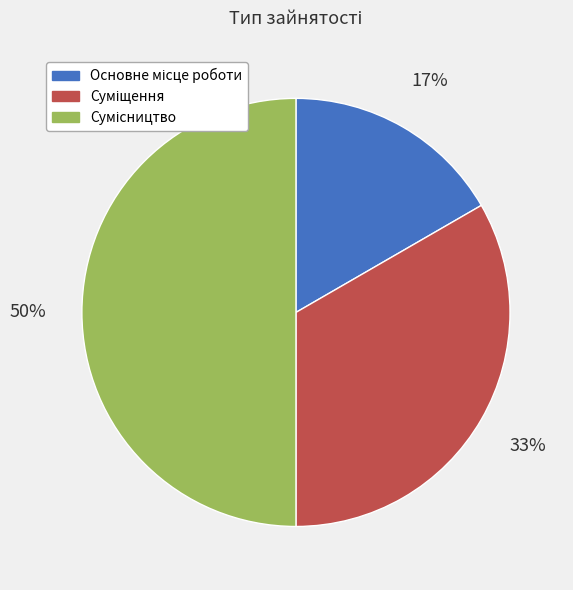

How many segments does this pie chart have?

3